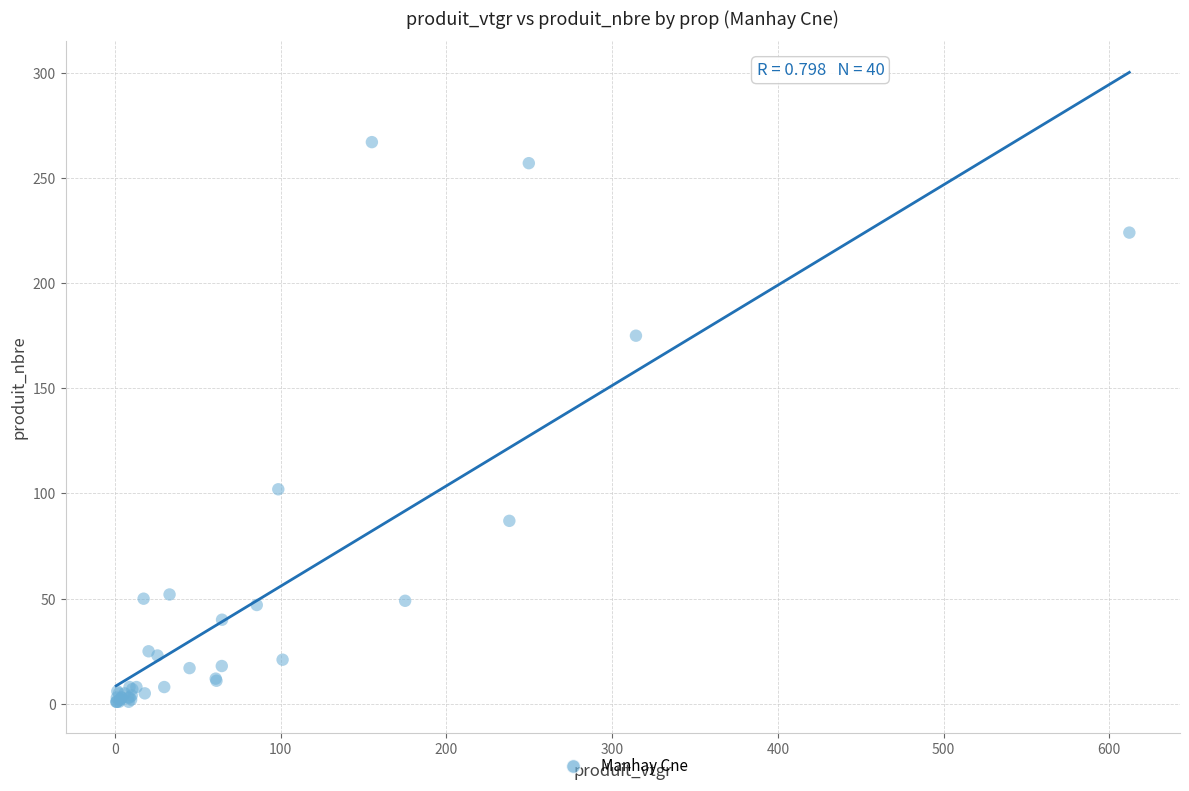

What Y value in the scatter plot is closest to 134?

102